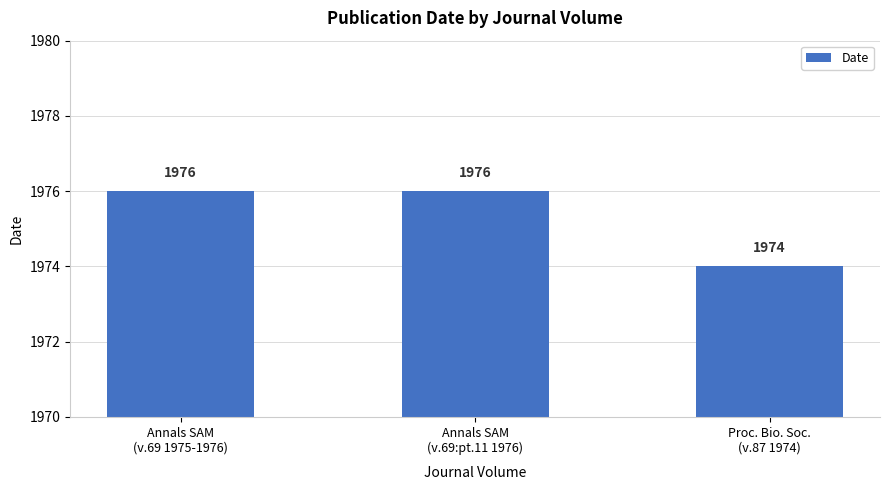

Reading left to right, list all the values displayed in this chart.

1976	1976	1974